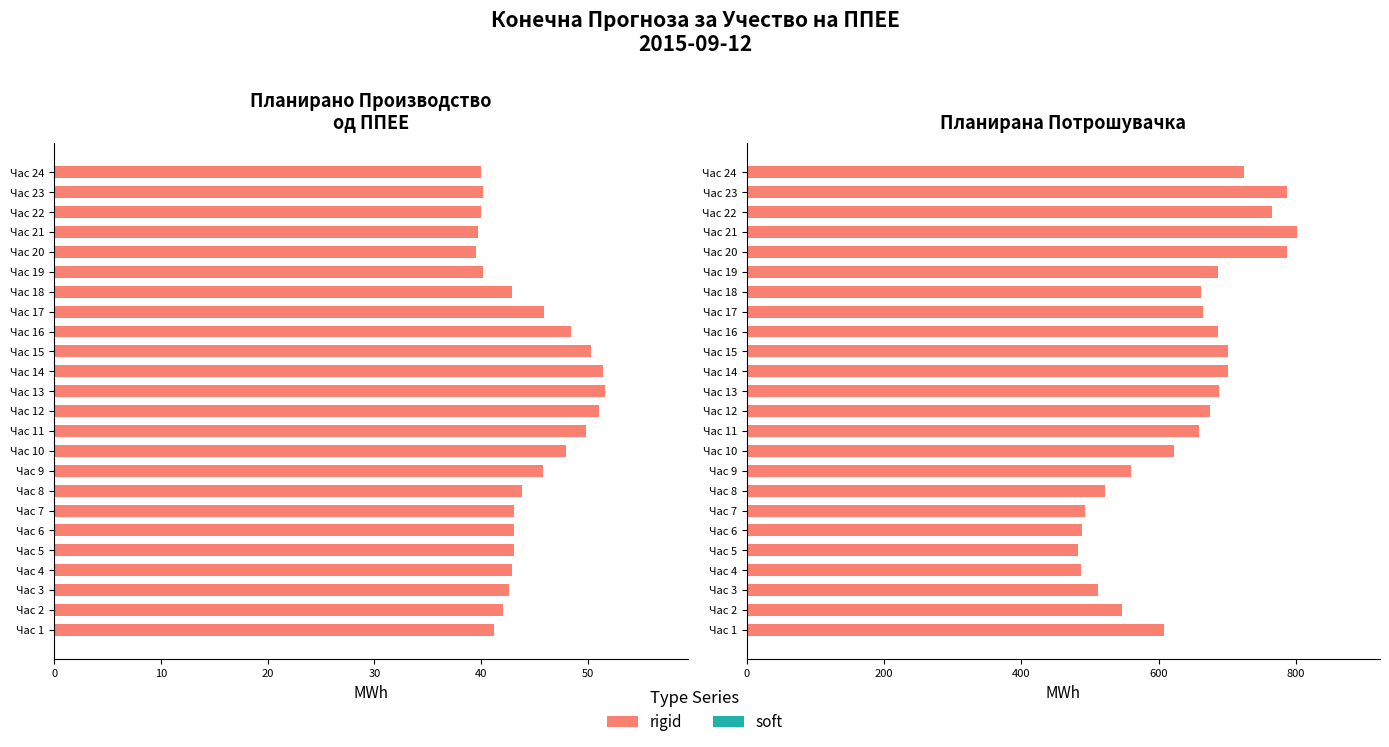

What is the difference between the maximum and second lowest values in the Планирана Потрошувачка series?

315.0